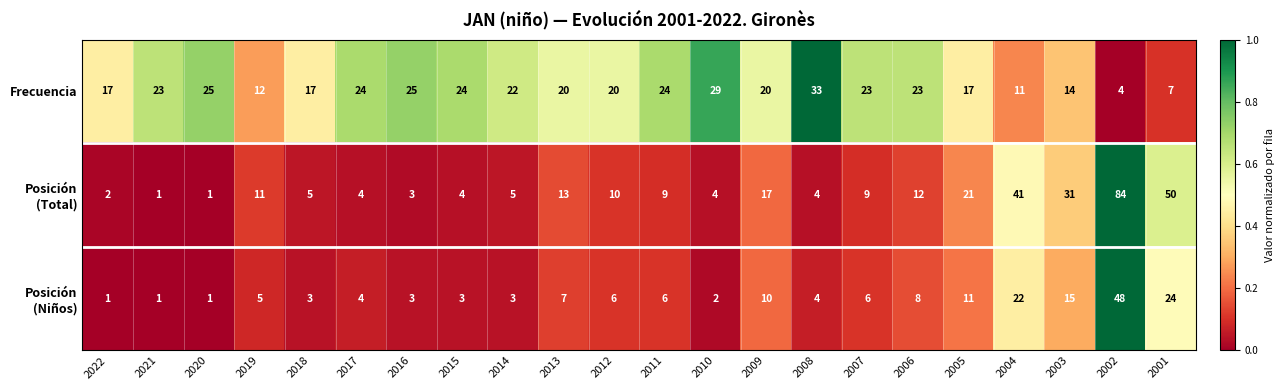

What is the sum of all Frecuencia values?

434